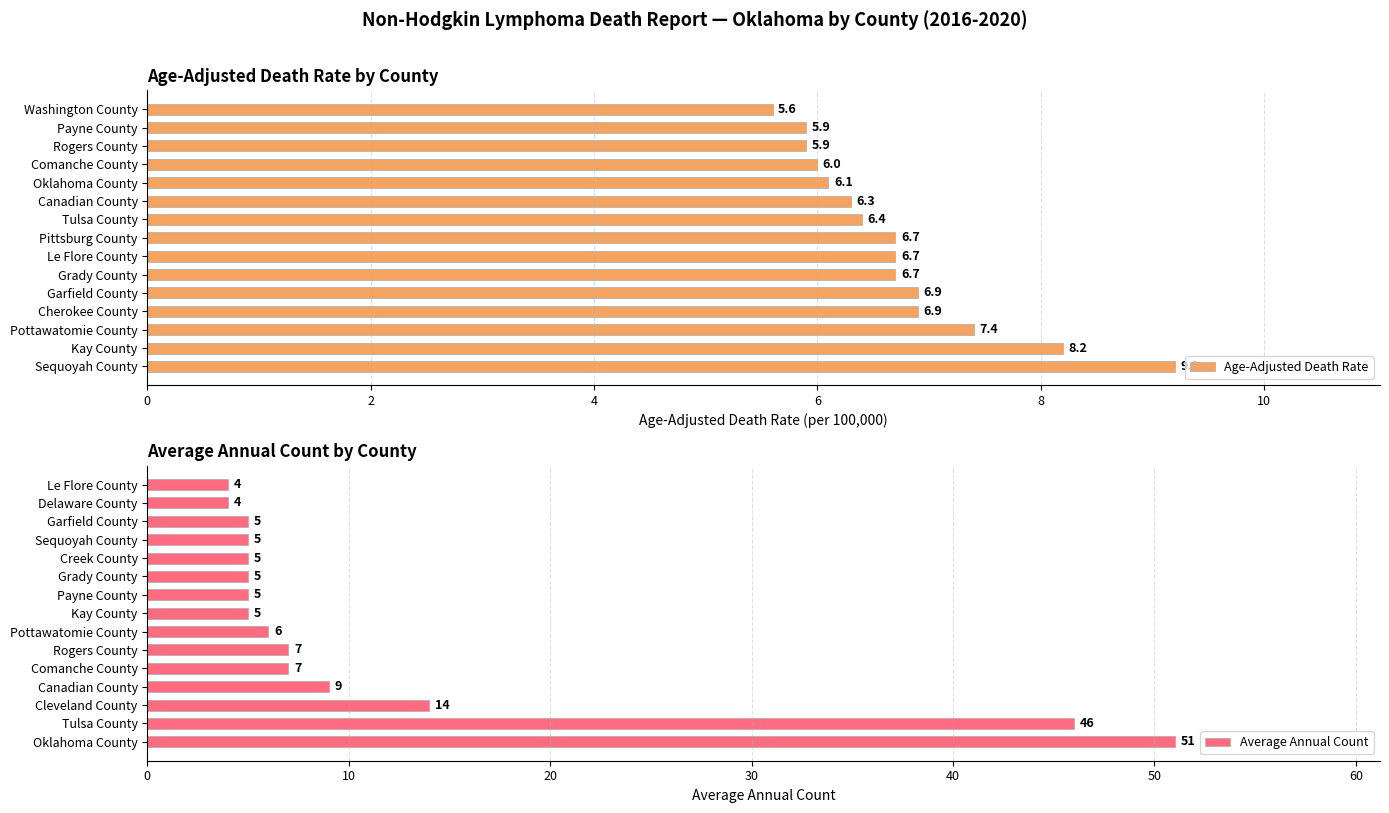

Which category has the highest value in the Age-Adjusted Death Rate series?

Sequoyah County